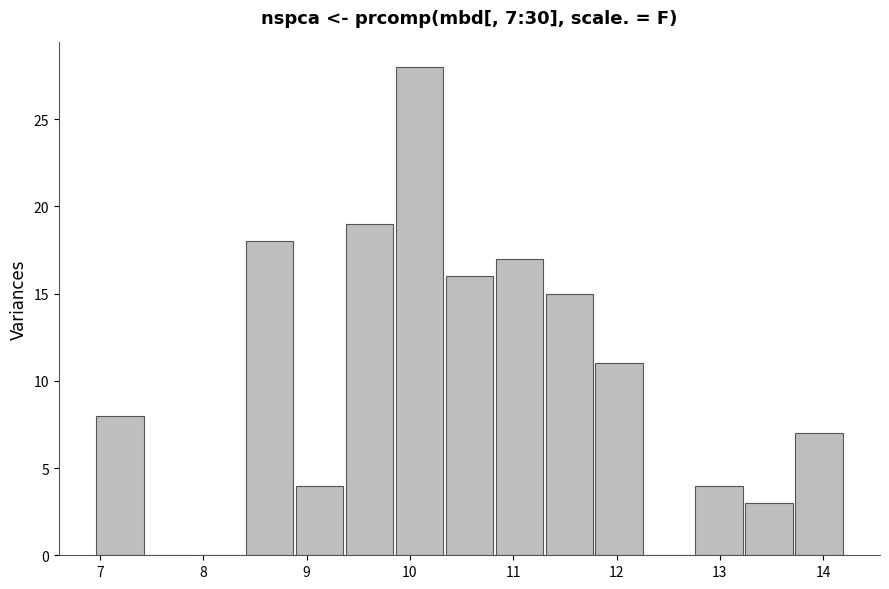

Which range on the x-axis has the tallest bar?

9.9 to 10.3